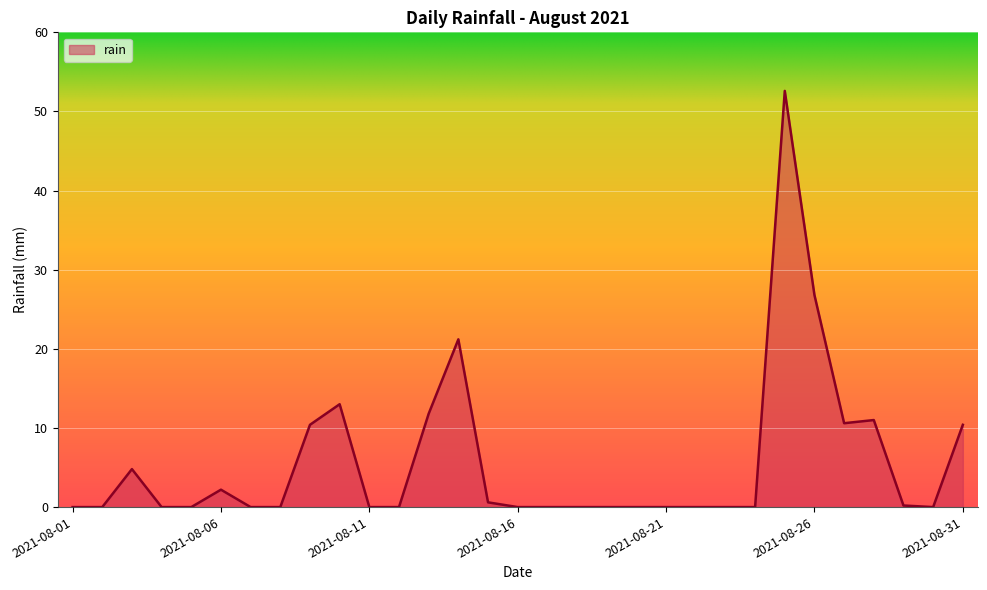

What is the difference between the maximum and minimum values?

52.6